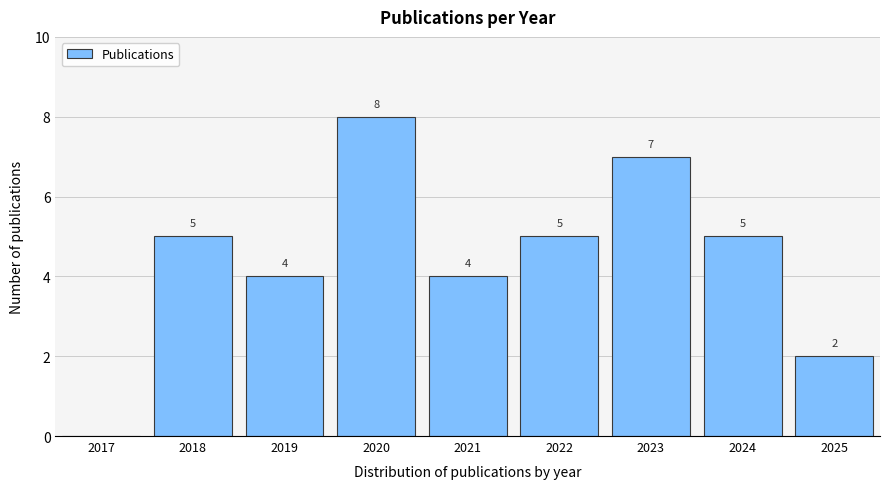

Reading right to left, what are all the values shown in this chart?

2025=2	2024=5	2023=7	2022=5	2021=4	2020=8	2019=4	2018=5	2017=0